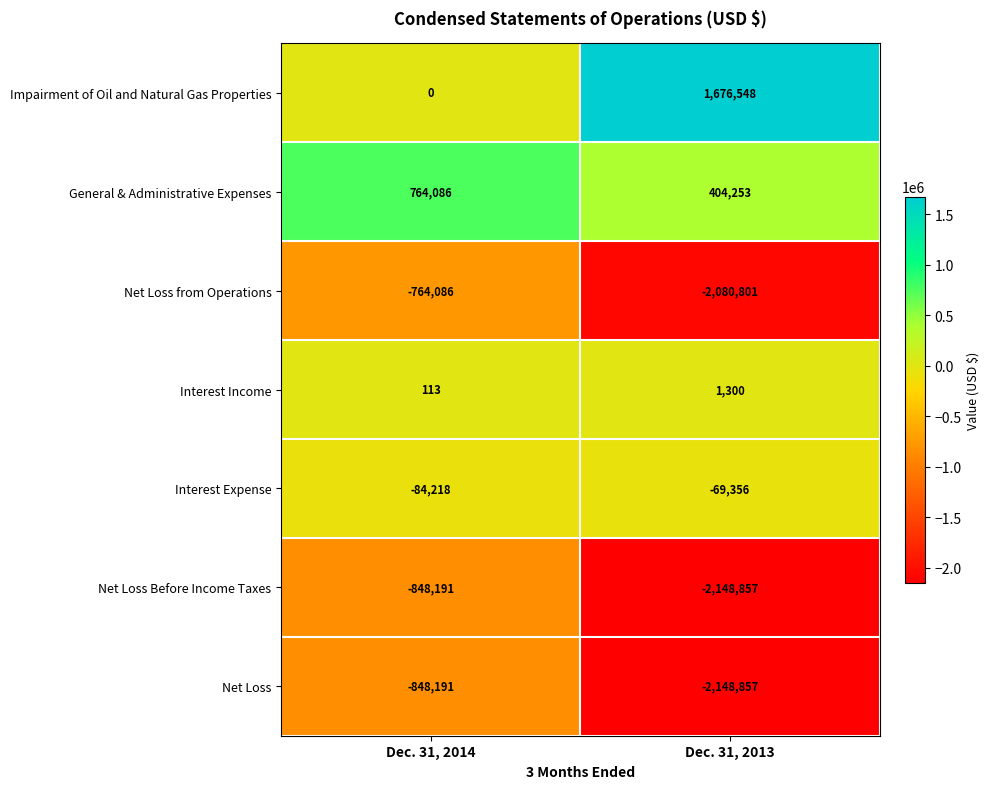

The value of Interest Expense at Dec. 31, 2013 is -69356. True or false?

True